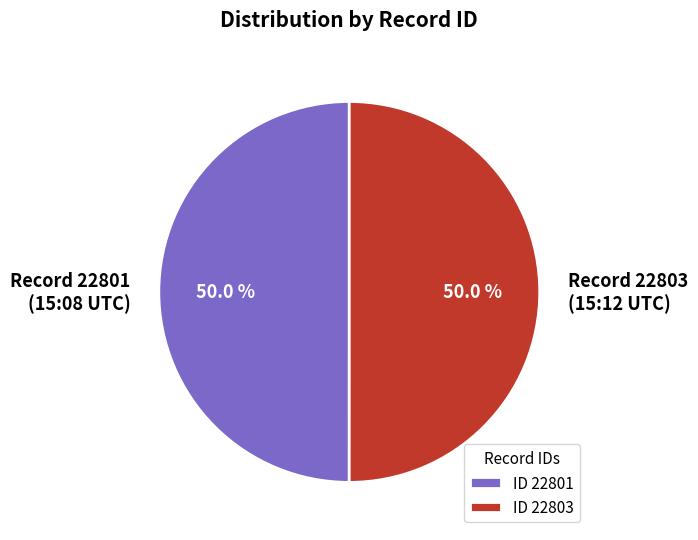

What portion of the pie excludes Record 22803 (15:12 UTC)?

50.0%